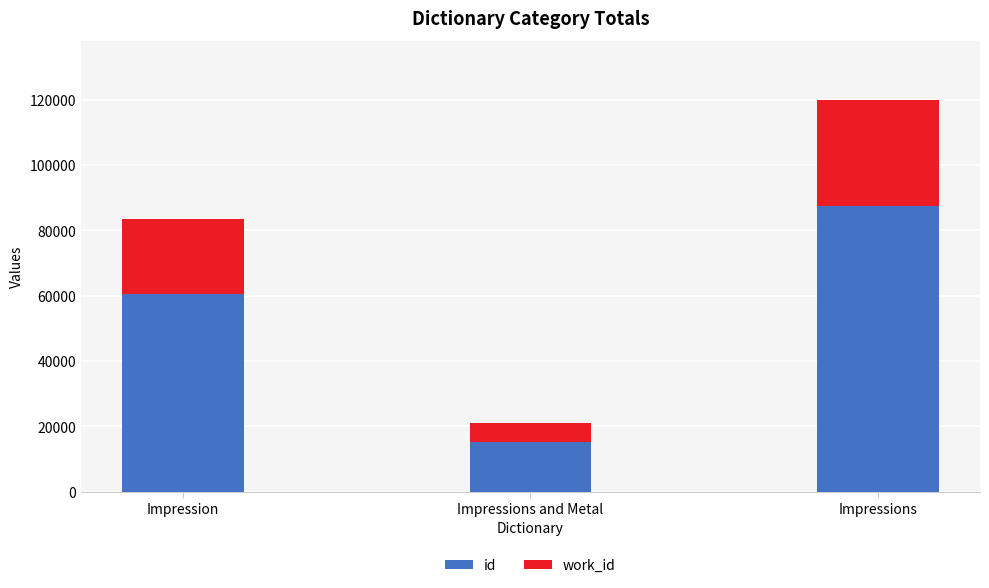

What is the difference between the id values at Impressions and Metal and Impression?

45226